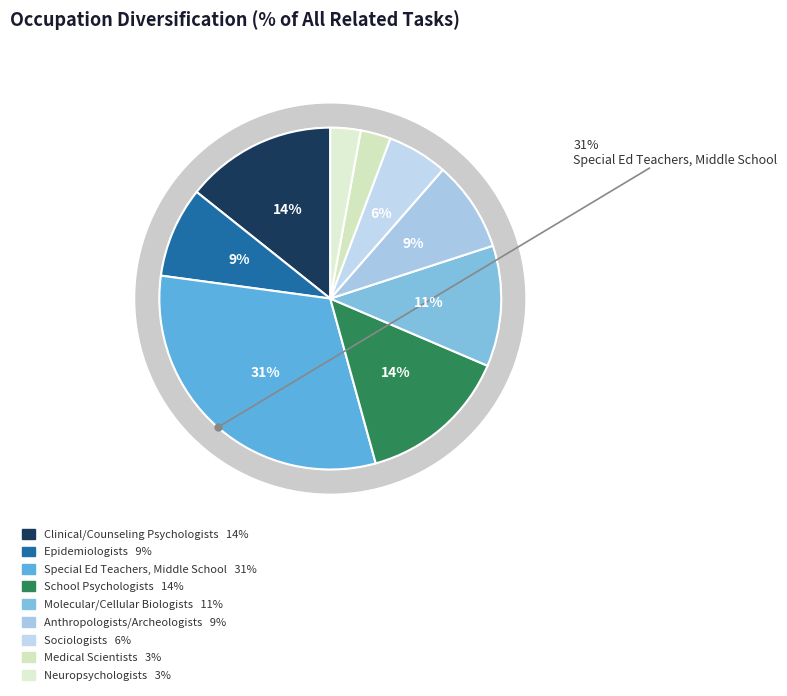

To the nearest percent, what is the difference between the Medical Scientists, Except Epidemiologists and Anthropologists and Archeologists slice percentages?

6%